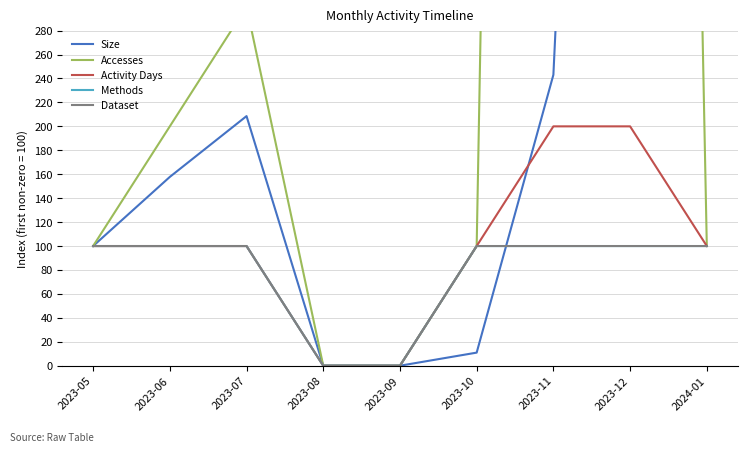

At which label does Activity Days reach its minimum?

2023-08